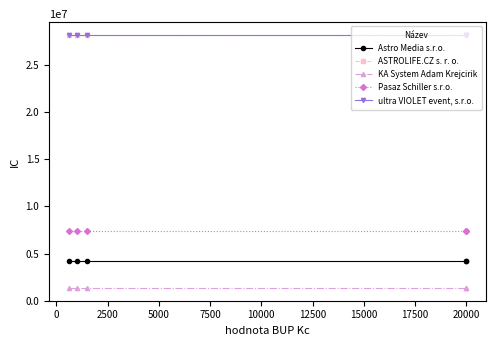

True or false: ASTROLIFE.CZ s. r. o. has more than 0 points higher than both neighbors.

False